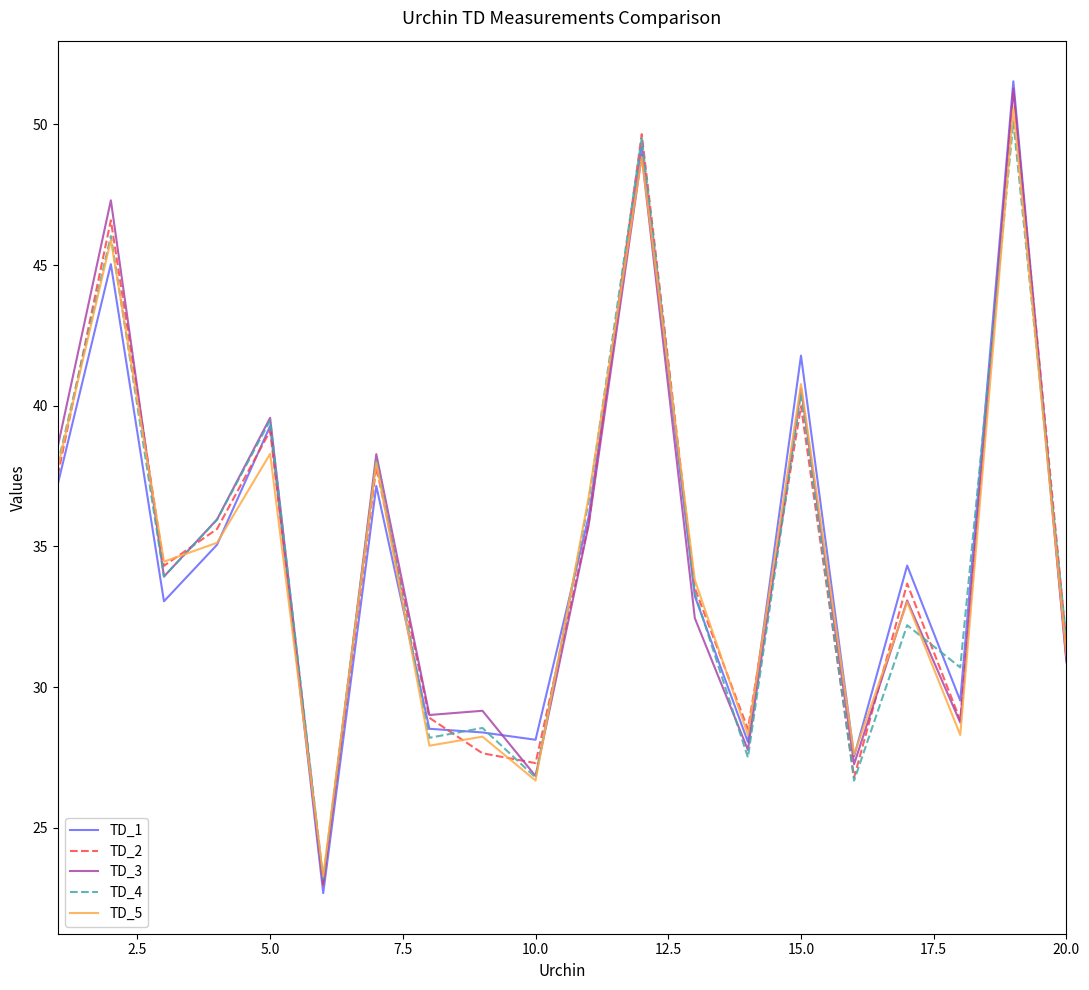

What is the greatest value displayed?

51.5